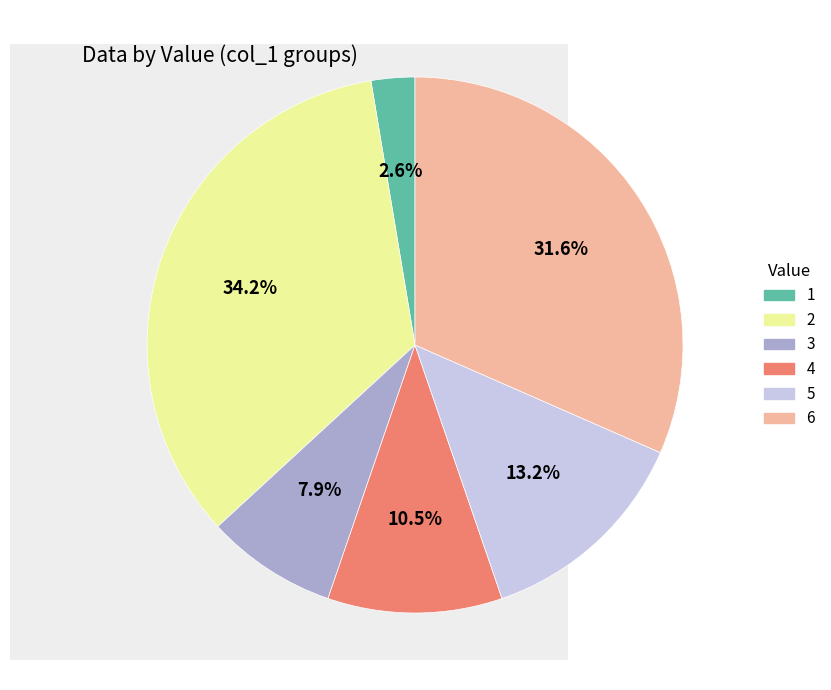

Does any single category account for the majority?

No